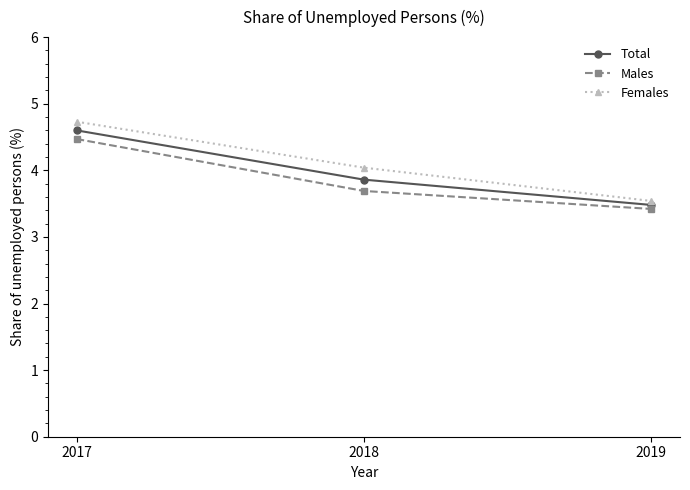

What is the value of the Females point at the 1st from the left?

4.7